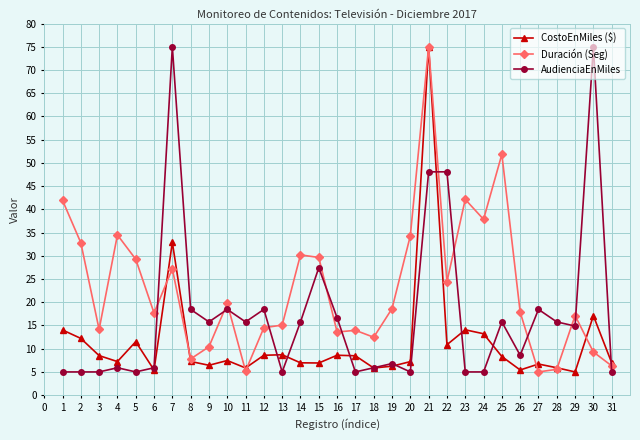

Is the value of Duración (Seg) at 14 greater than the value of CostoEnMiles ($) at 12?

Yes